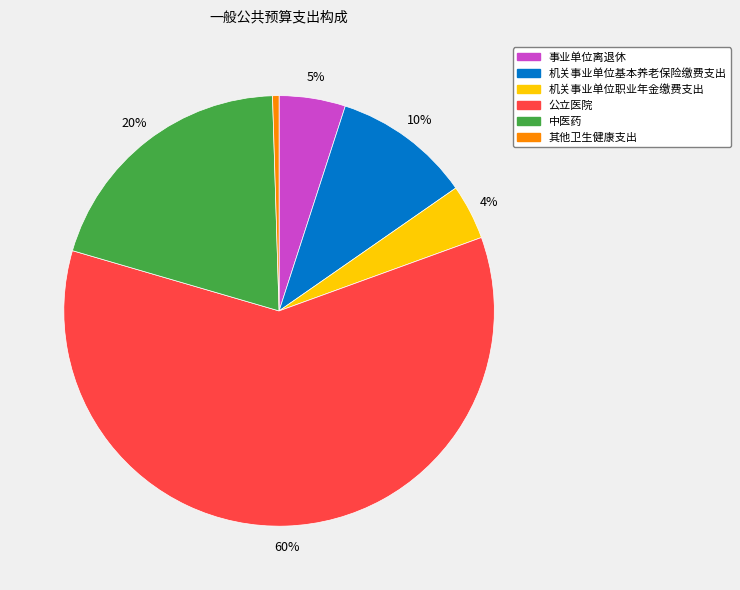

Does 机关事业单位基本养老保险缴费支出 account for over 50% of the chart?

No